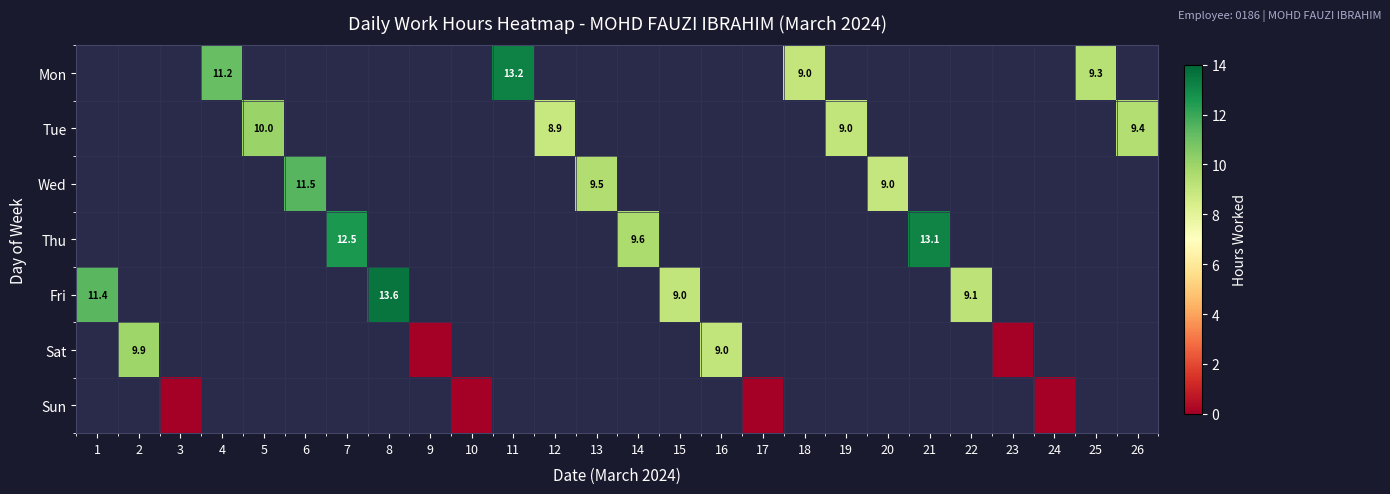

Between 16 and 13, which is larger?

13